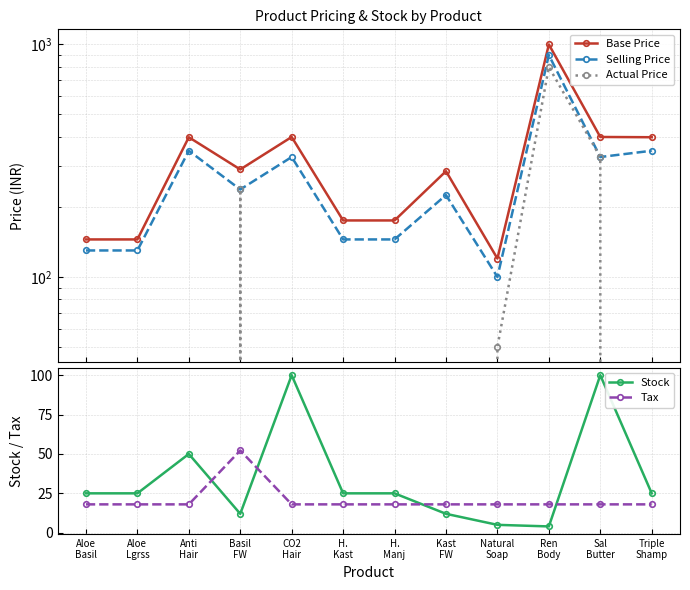

At Anti
Hair, list the series in order from largest to smallest.

Base Price, Selling Price, Stock, Tax, Actual Price